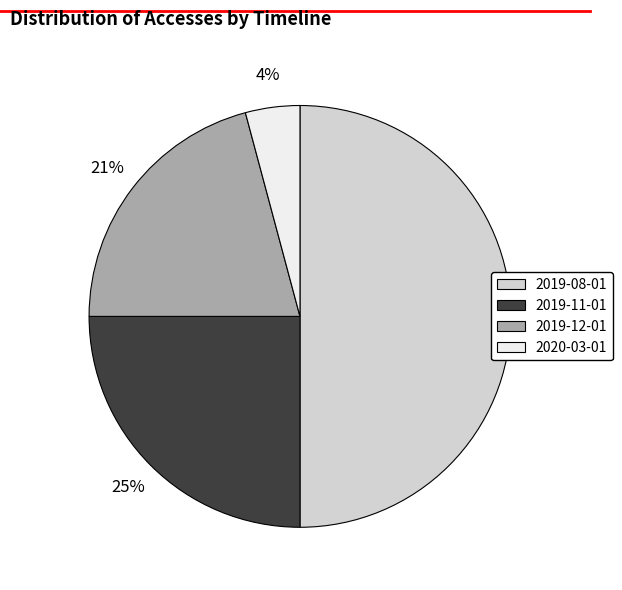

To the nearest percent, what is the combined percentage of 2019-12-01 and 2019-08-01?

71%